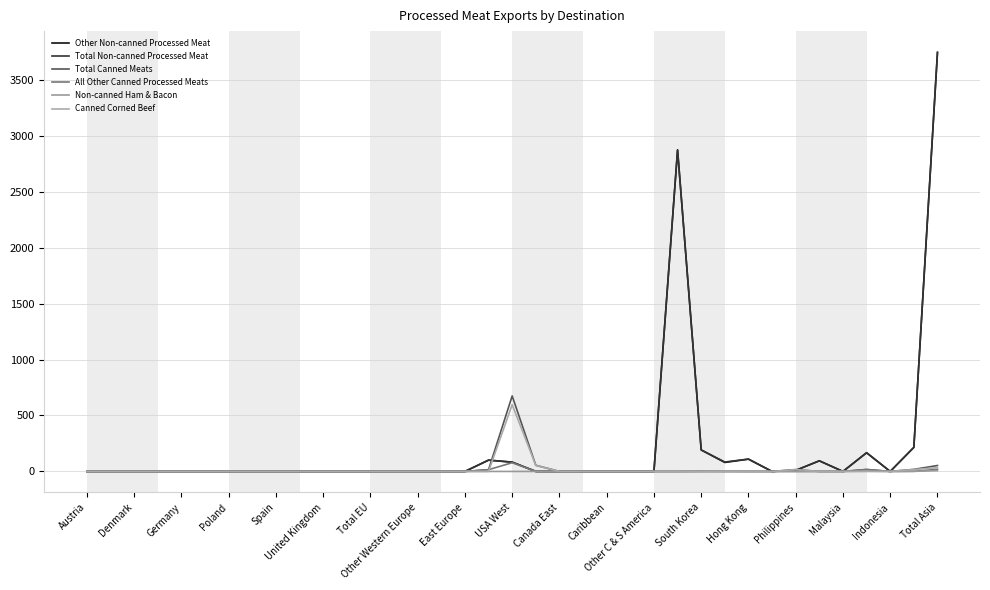

True or false: All Other Canned Processed Meats and Total Canned Meats intersect in this chart.

False